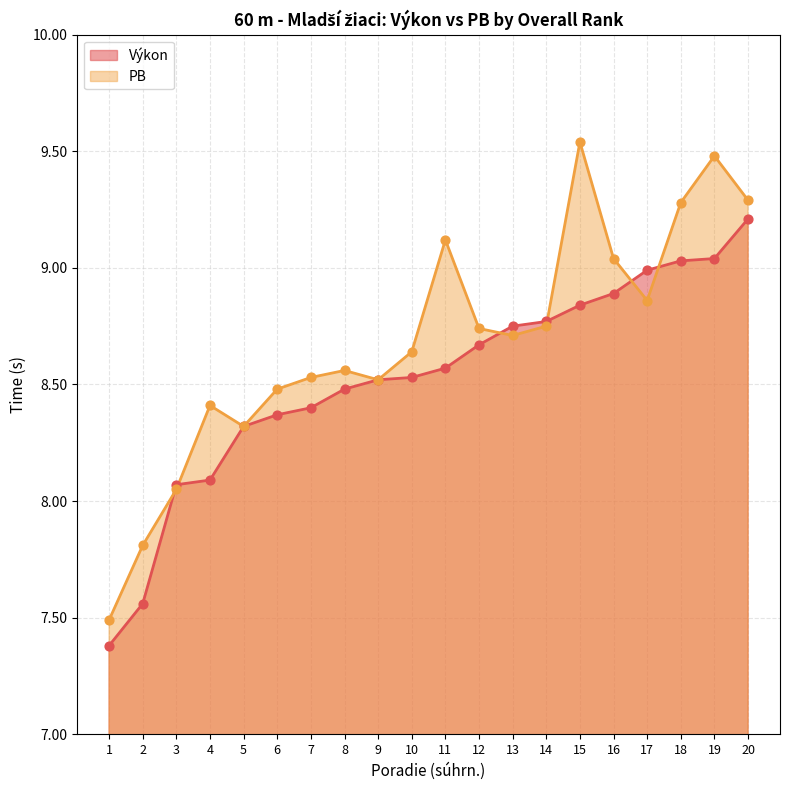

At how many categories does at least one series exceed 8?

18